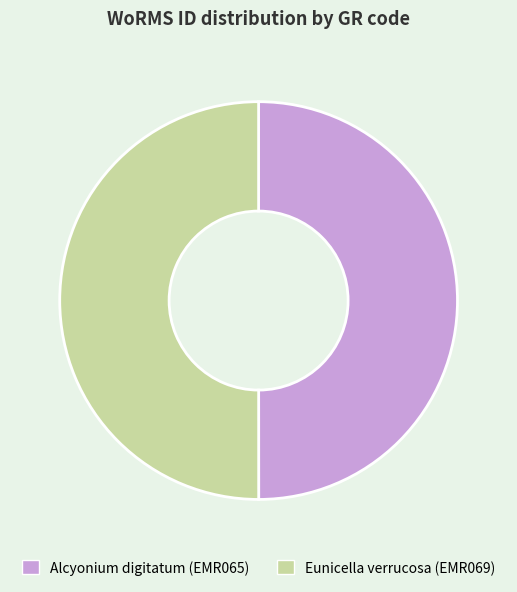

What is the ratio of the value at Alcyonium digitatum (EMR065) to the value at Eunicella verrucosa (EMR069)?

1.0